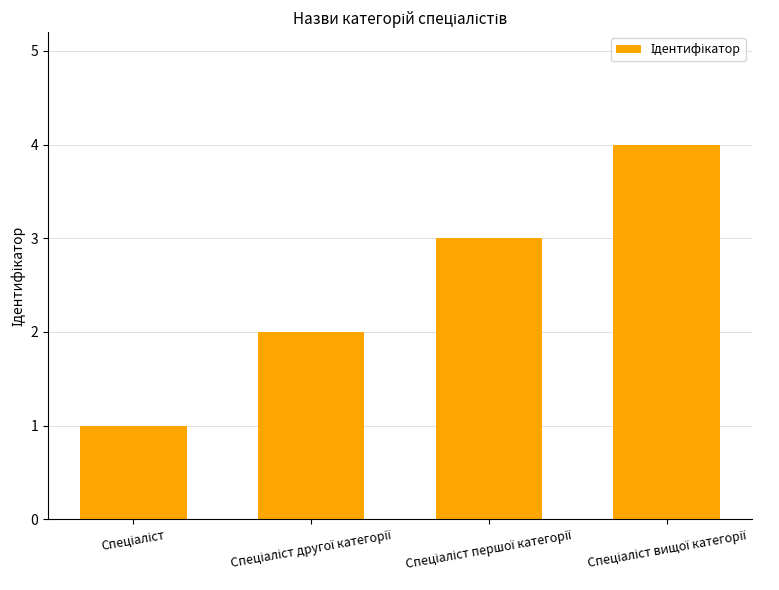

How many bars are there in total?

4